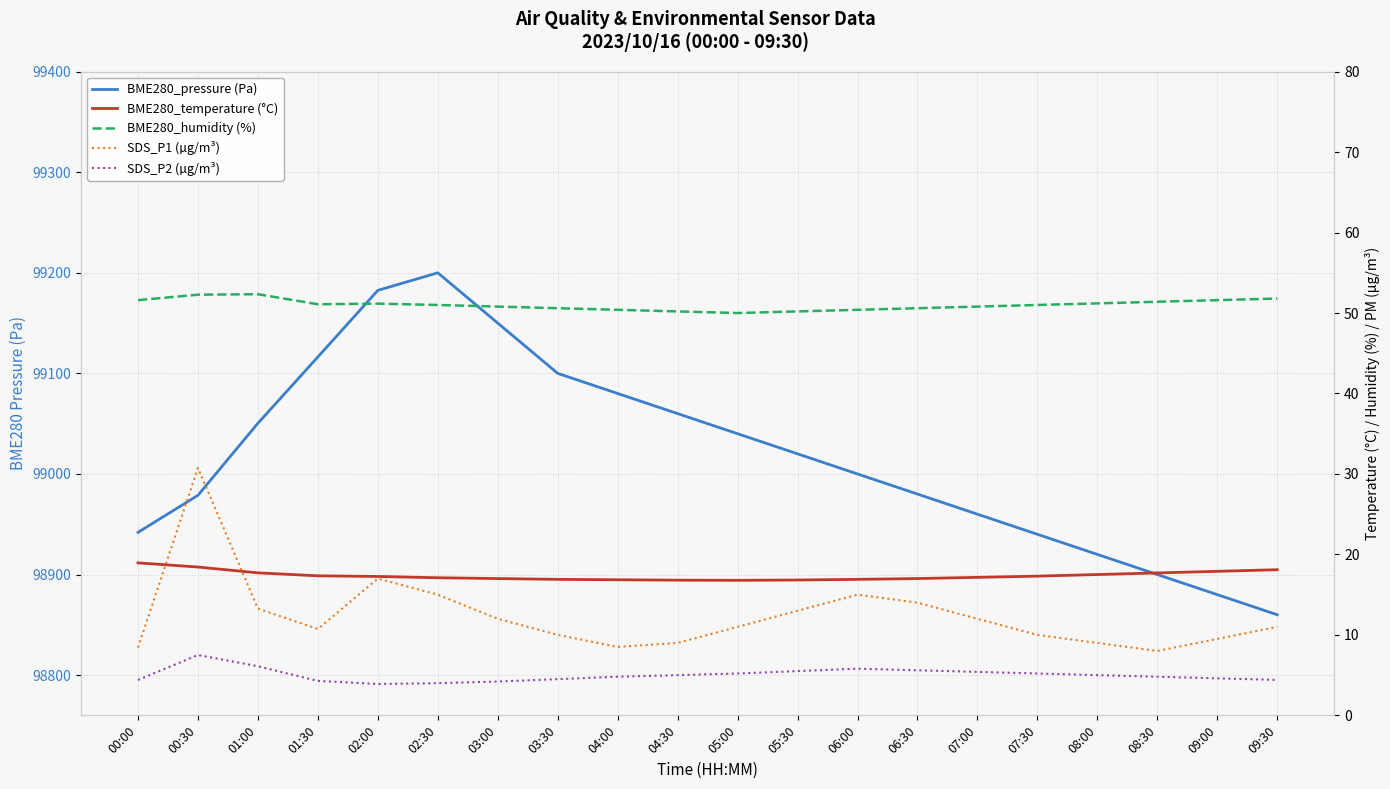

Is the value of SDS_P2 (µg/m³) at 03:00 greater than the value of BME280_humidity (%) at 01:30?

No